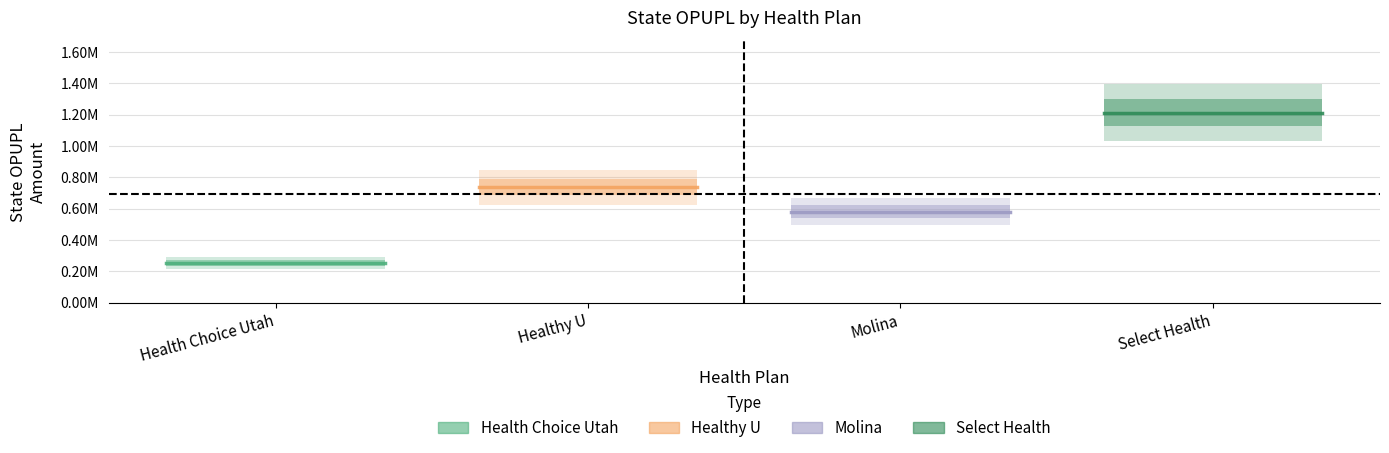

Is this an area chart (filled region under the line)?

No